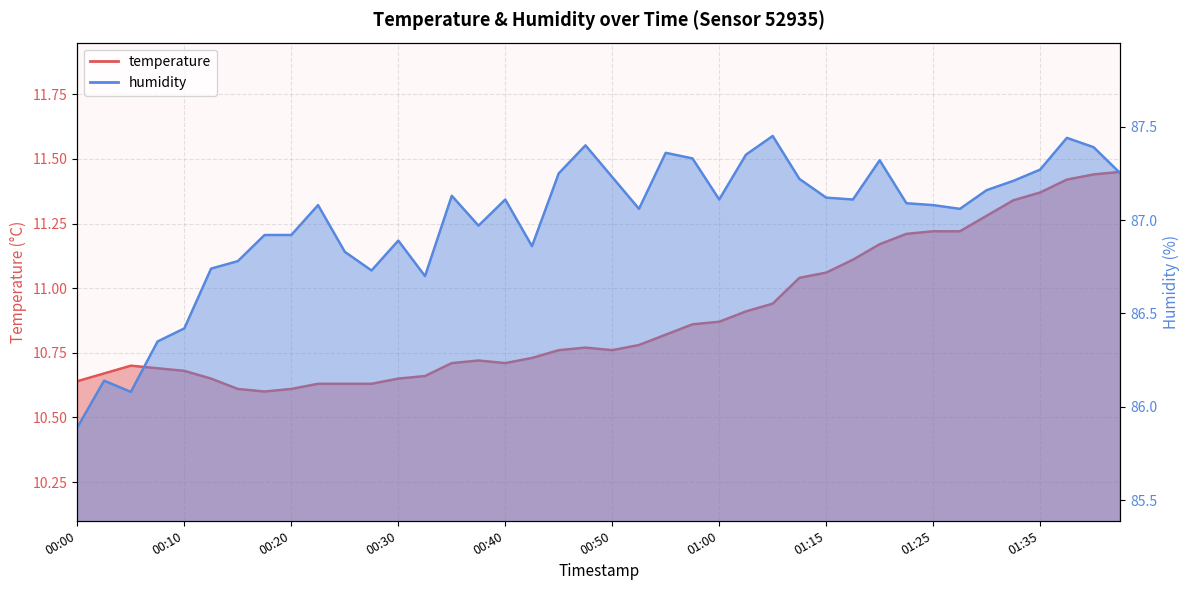

What is the greatest value displayed?

87.5